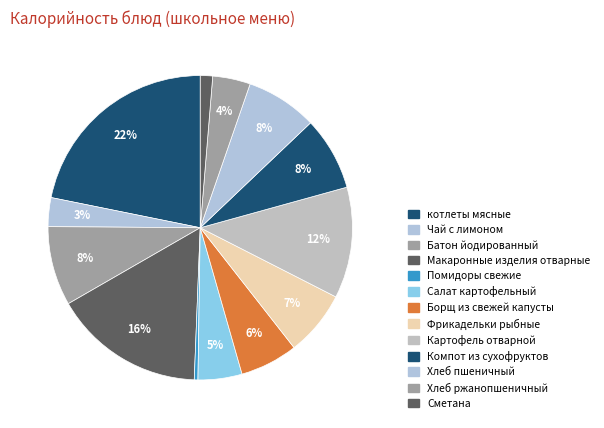

Do Помидоры свежие and Борщ из свежей капусты together represent more than half of the pie?

No